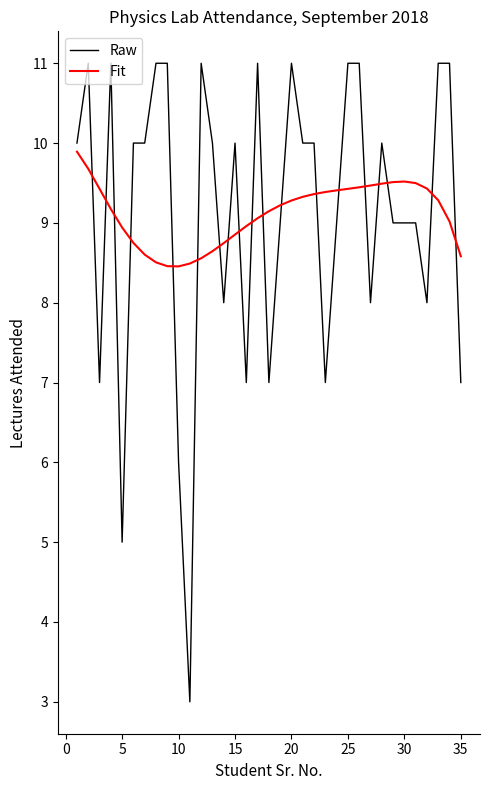

What is the sum of all Raw values?

319.0